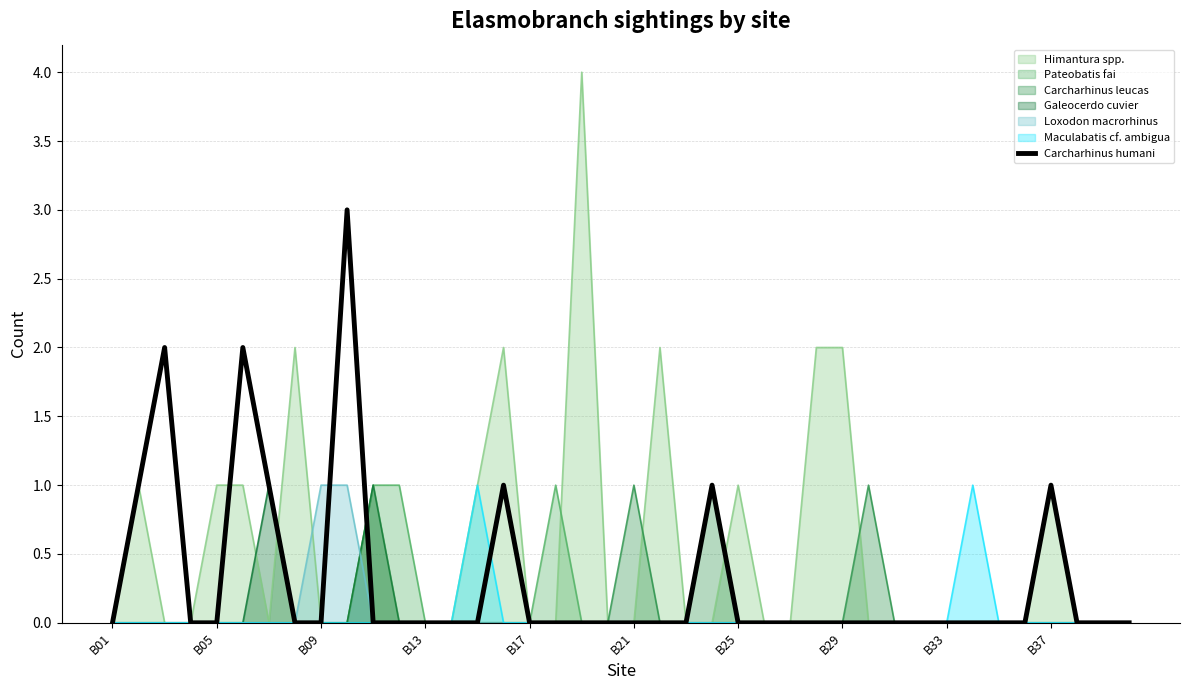

Is it true that the value at 15 is 1?

True